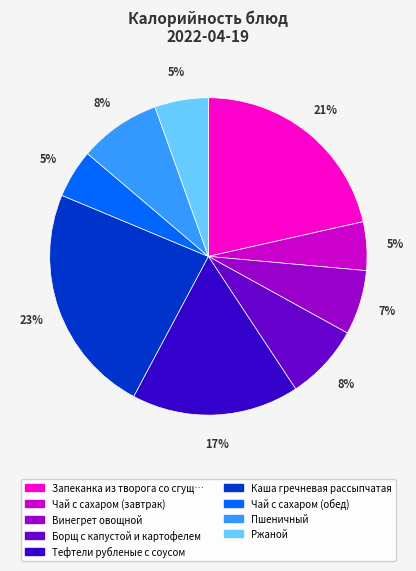

Does any single category account for the majority?

No